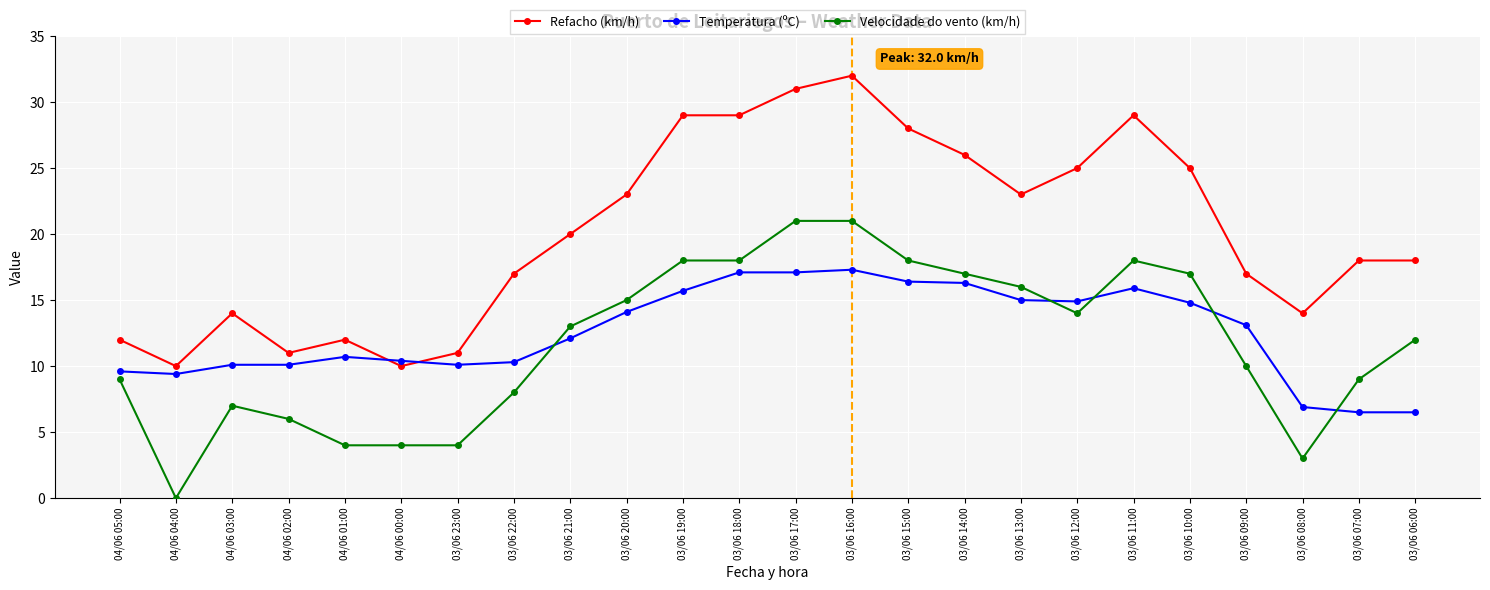

What are all the series names shown in the legend?

Refacho (km/h), Temperatura (ºC), Velocidade do vento (km/h)